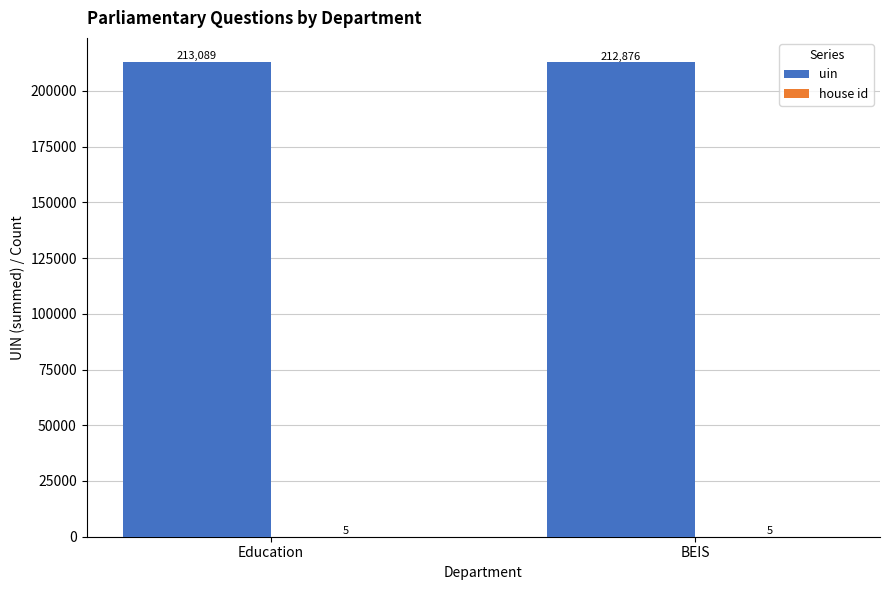

Where is uin nearest to the value 212982?

BEIS